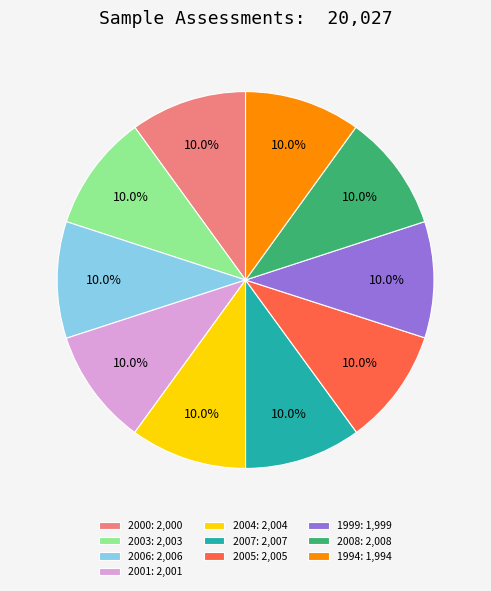

Does 2001: 2,001 account for over 50% of the chart?

No